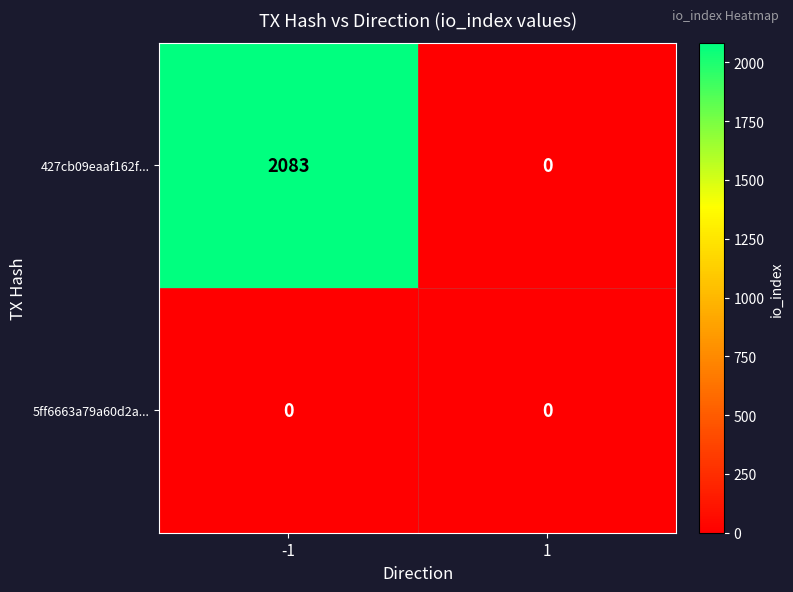

At -1, list the series in order from largest to smallest.

427cb09eaaf162f..., 5ff6663a79a60d2a...